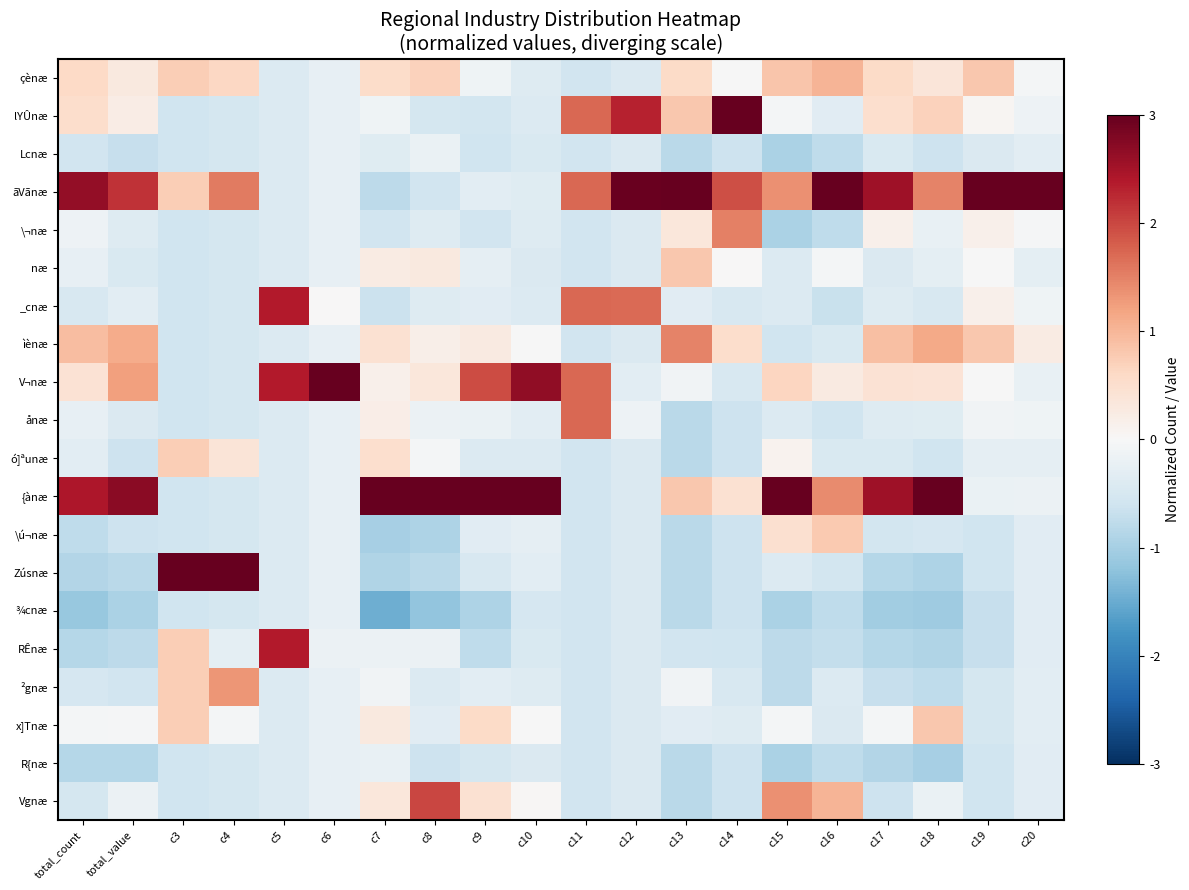

At how many categories does at least one series exceed 2?

19